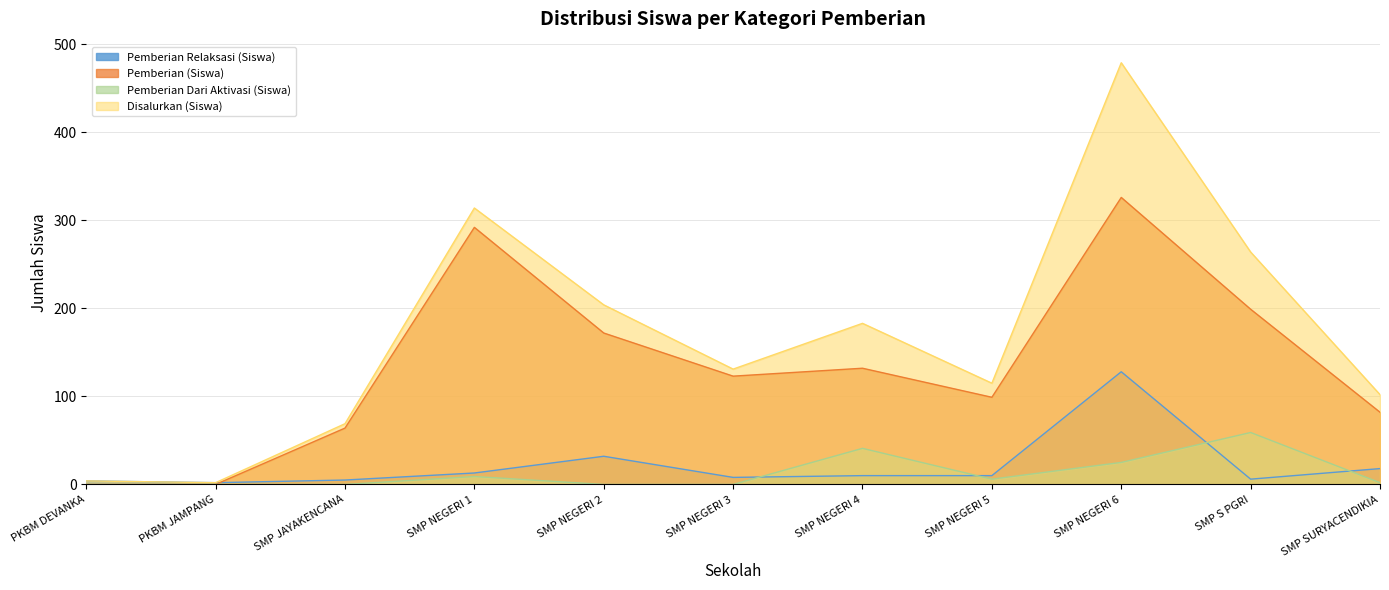

How many lines are shown in the chart?

4